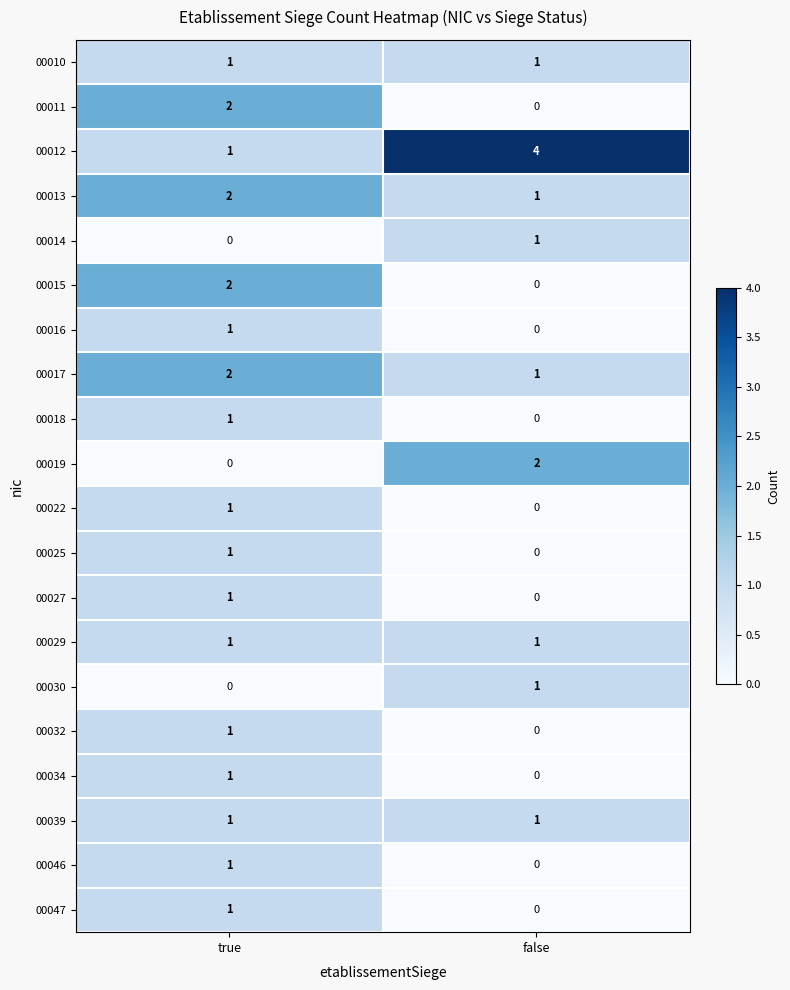

At which label is 00014 closest to 0?

true